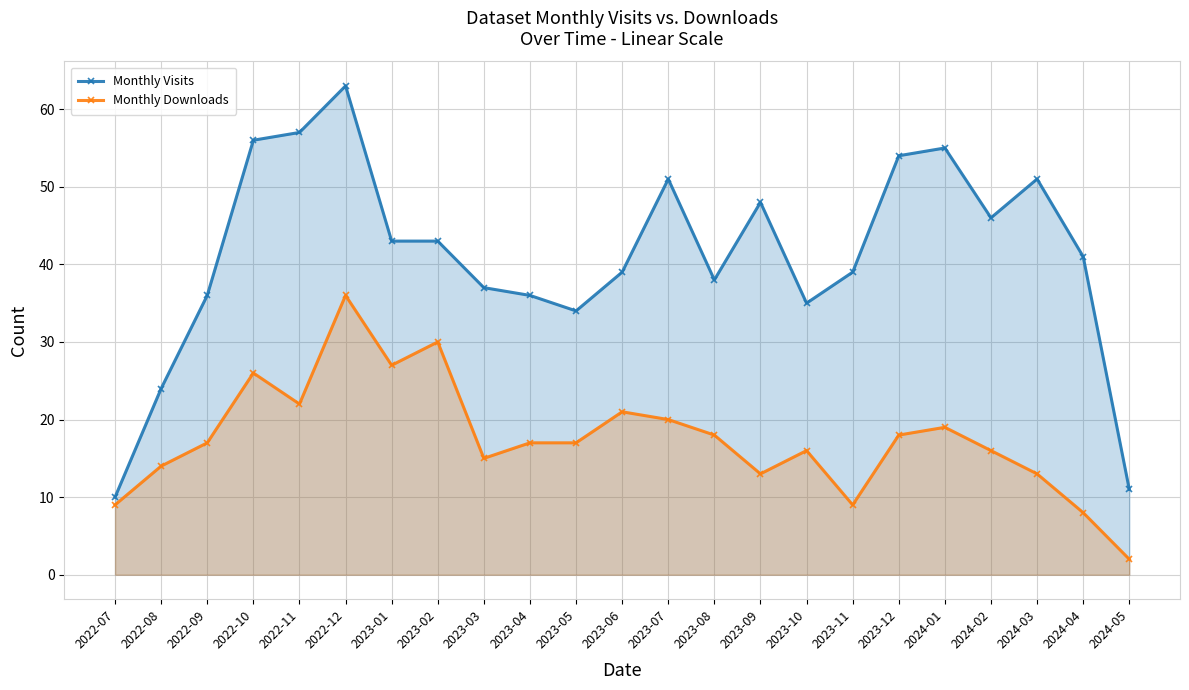

Is it true that Monthly Visits equals 39 at 2023-06?

True